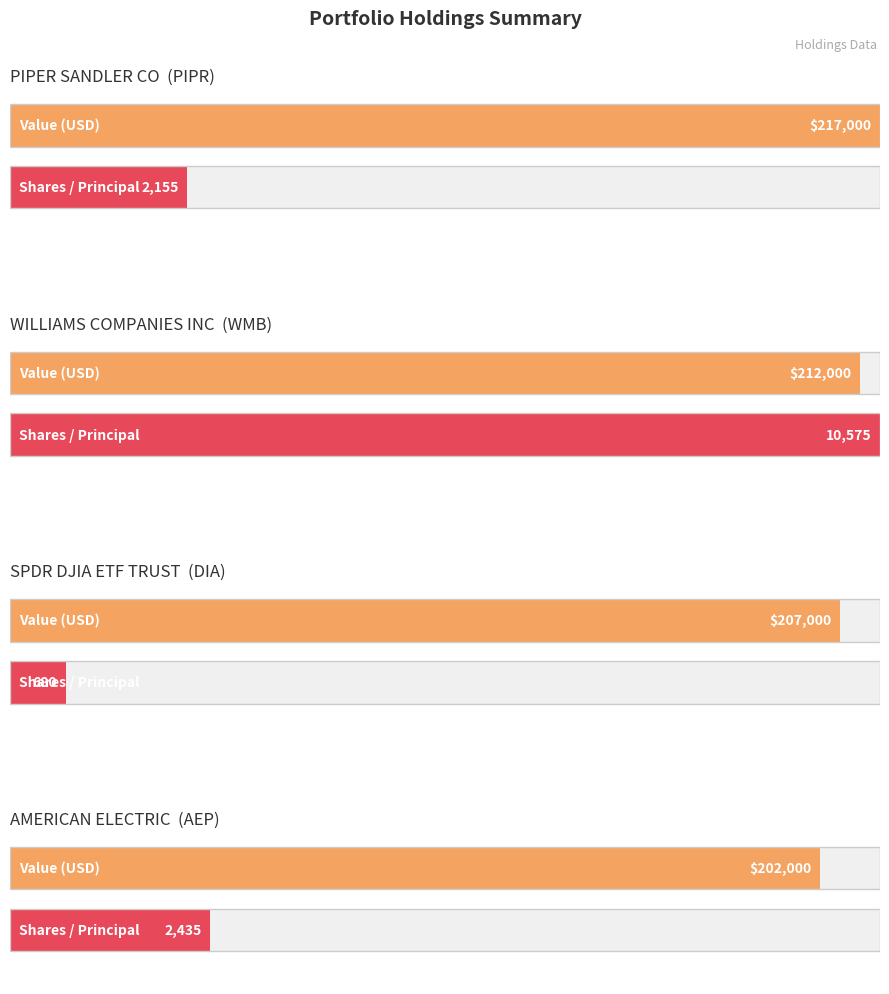

The Value series shows 77940 at AMERICAN ELECTRIC. True or false?

False